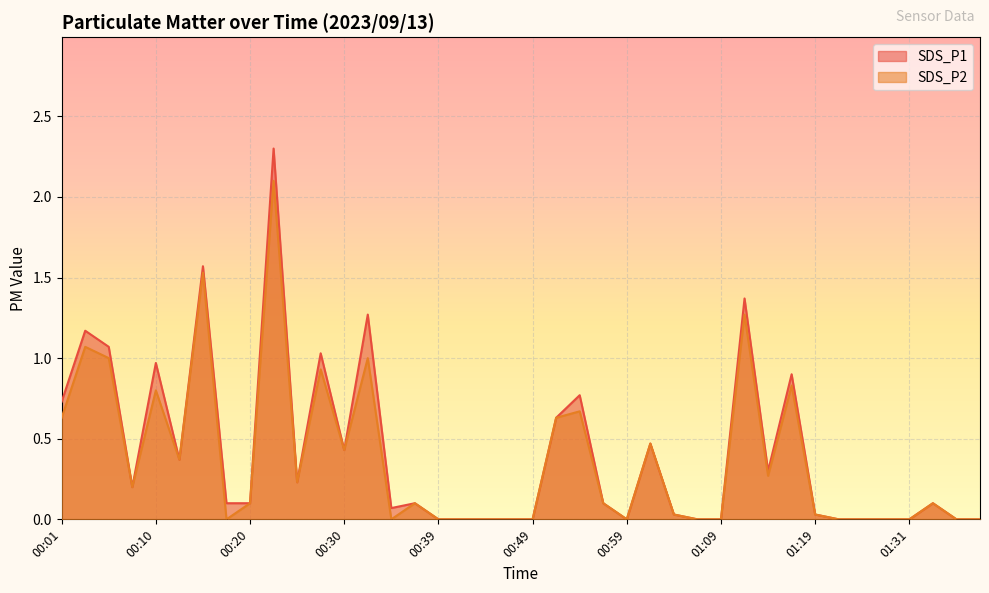

Which series has the largest range (max minus min)?

SDS_P1